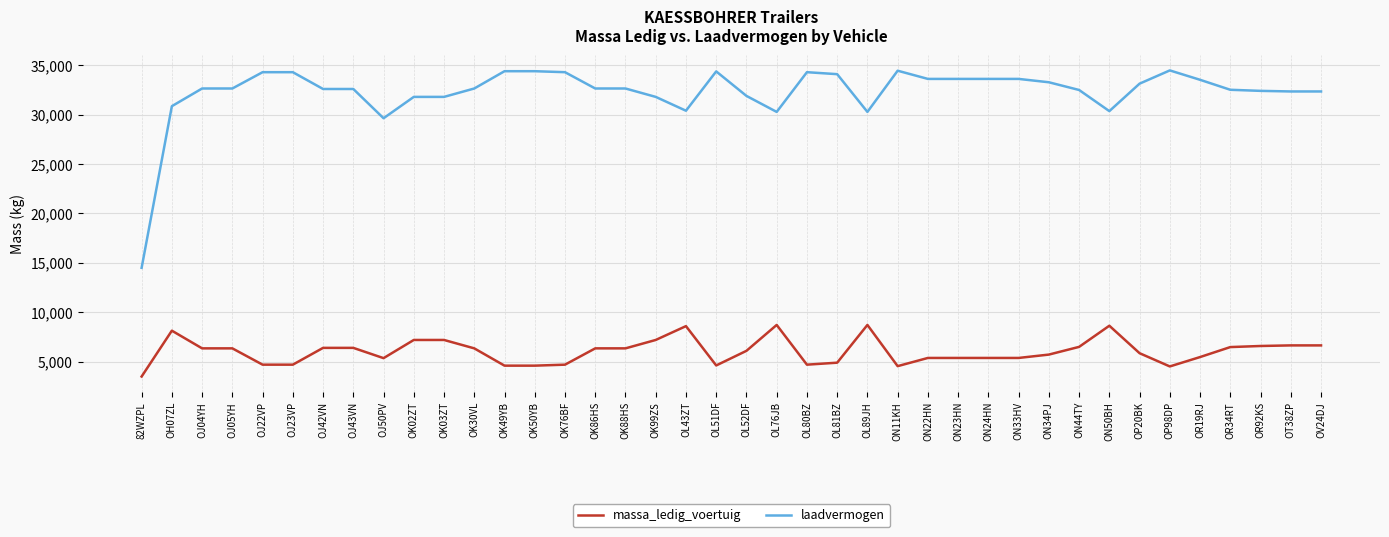

The value of laadvermogen at OL76JB is 51572. True or false?

False